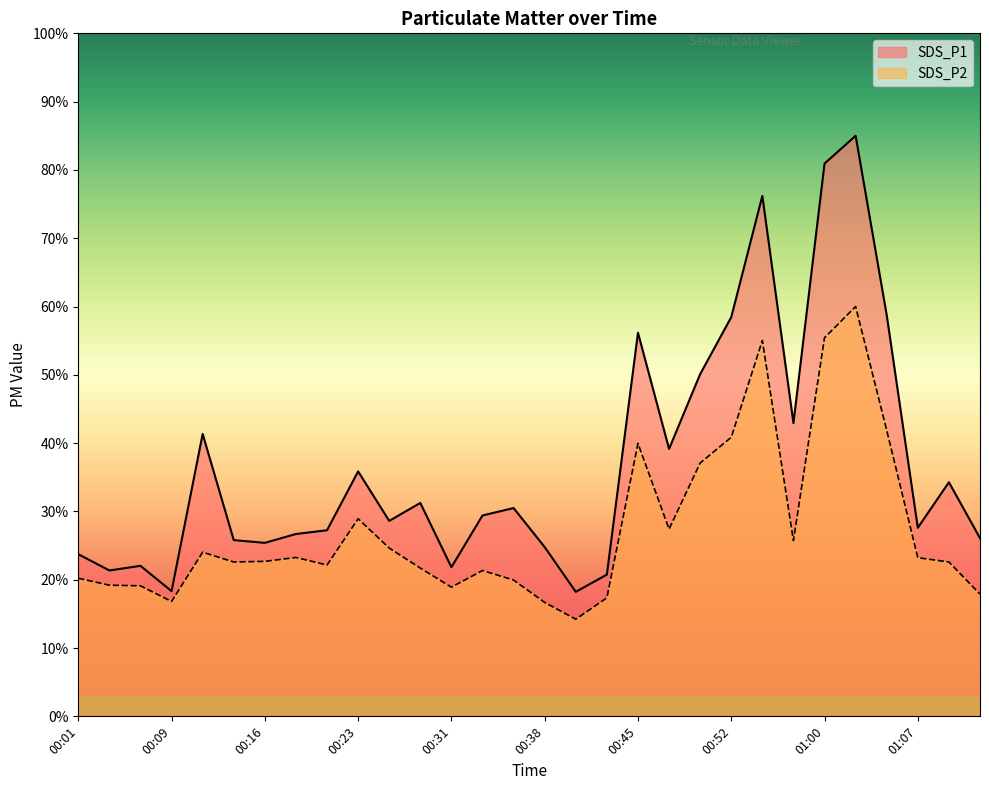

Is the value of SDS_P2 at 00:55 greater than the value of SDS_P1 at 00:28?

Yes